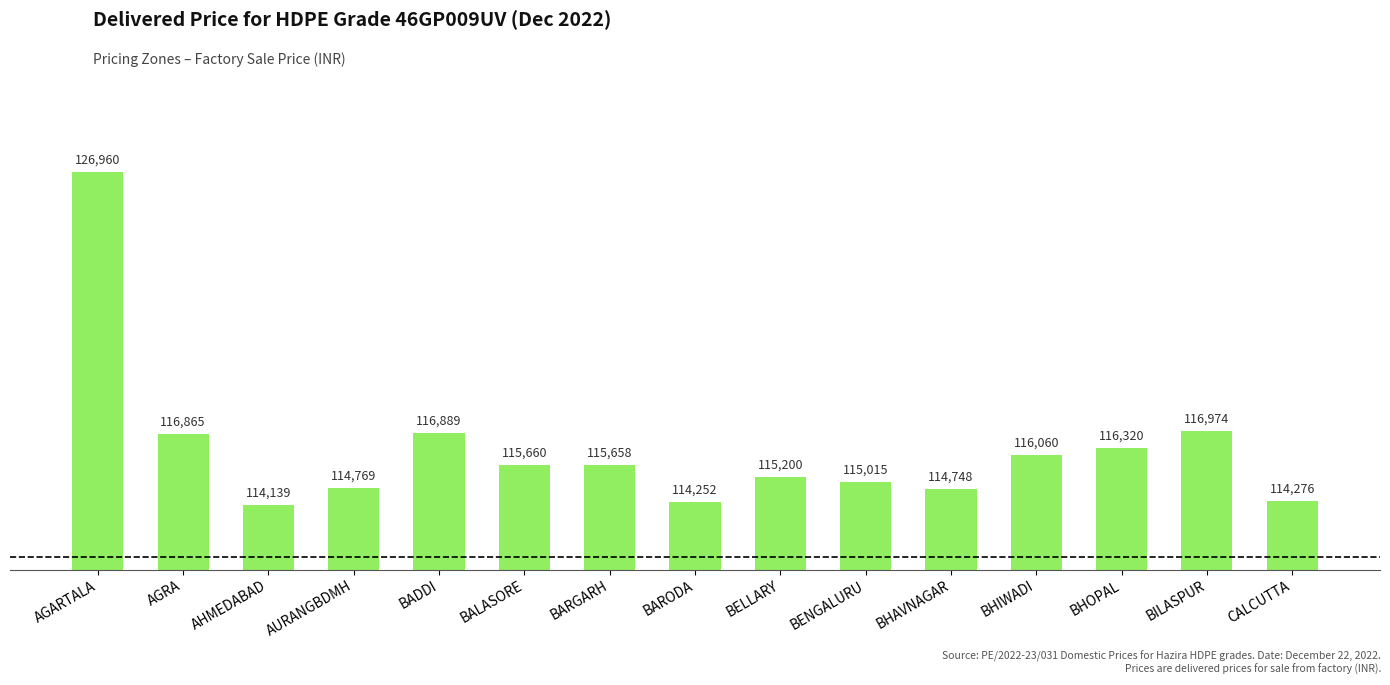

Approximately how many times larger is the value at BADDI compared to BILASPUR?

1.0